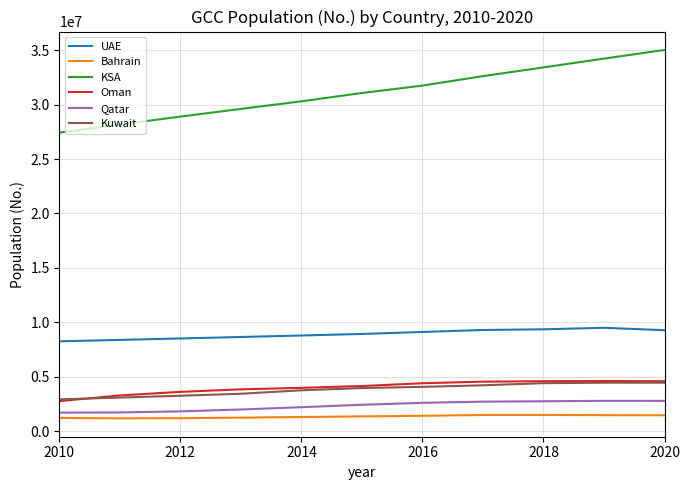

Does the chart have visible grid lines?

Yes